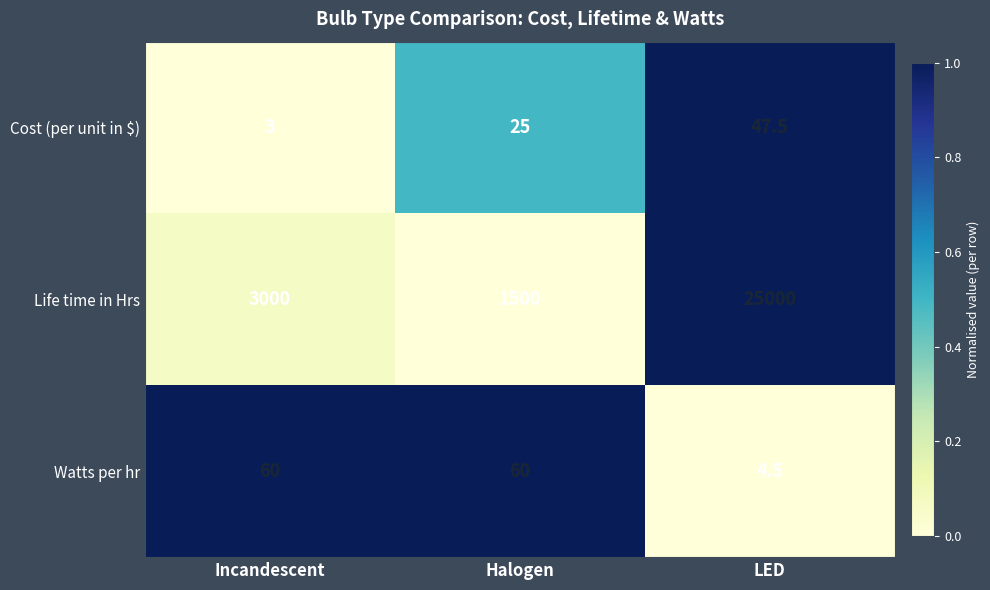

Reading right to left, list all the values displayed in this chart.

Cost (per unit in $): LED=47.5	Halogen=25.0	Incandescent=3.0
Life time in Hrs: LED=25000.0	Halogen=1500.0	Incandescent=3000.0
Watts per hr: LED=4.5	Halogen=60.0	Incandescent=60.0